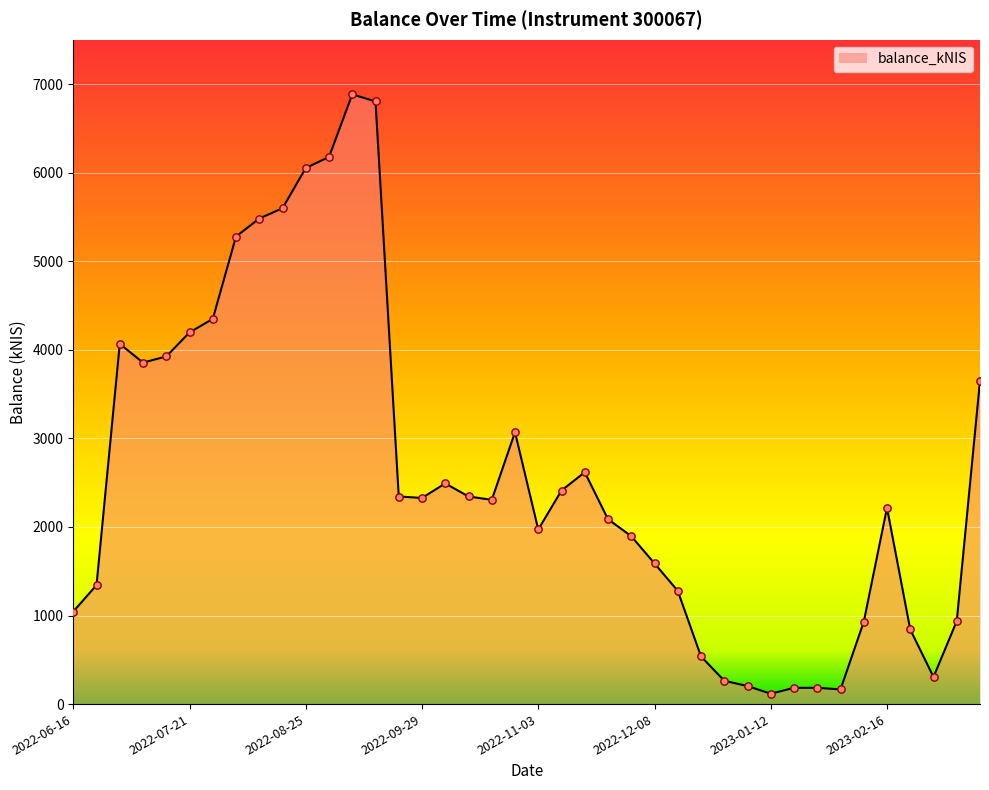

What is the difference between the maximum and minimum values?

6766.4